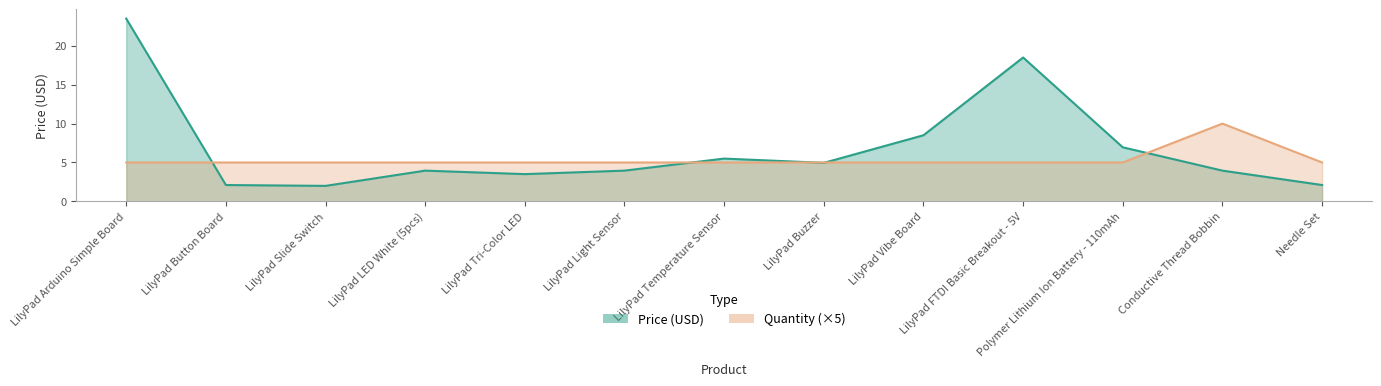

How many interior local peaks does the Price (USD) series have?

3